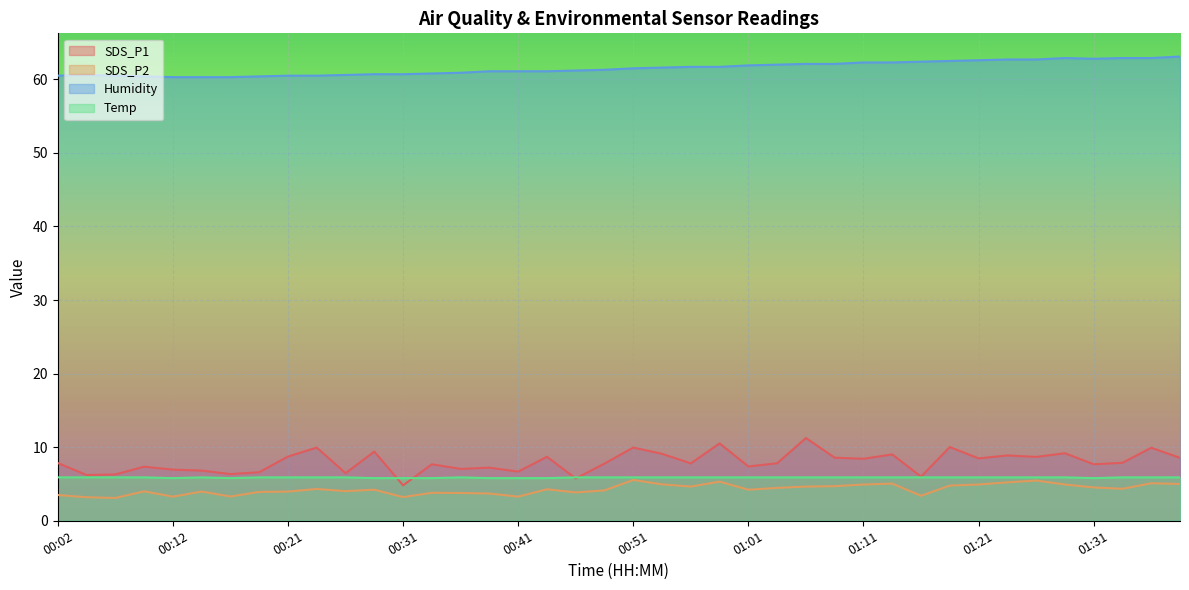

True or false: Temp and Humidity cross at least once.

False